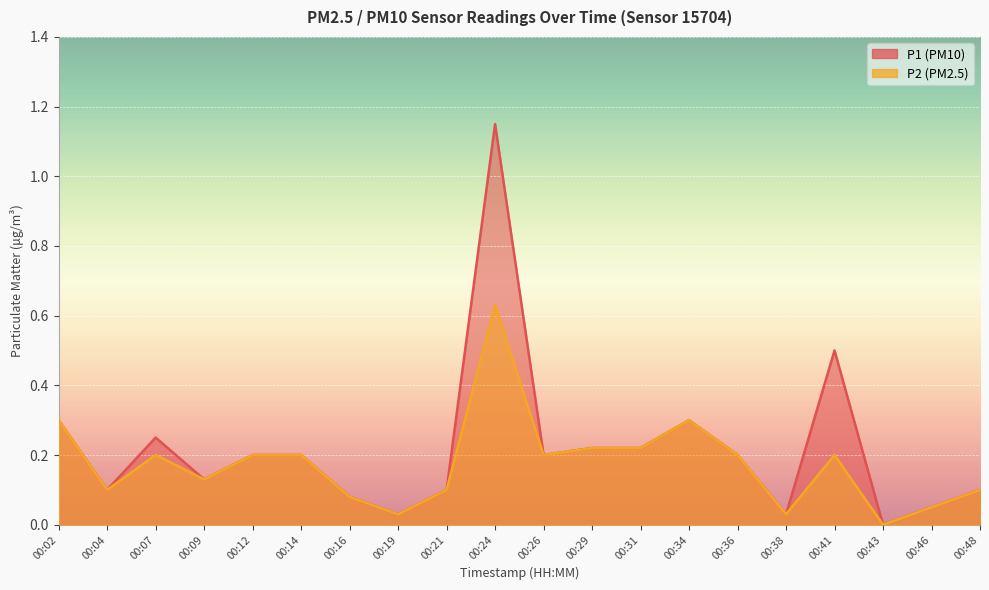

How many lines are shown in the chart?

2